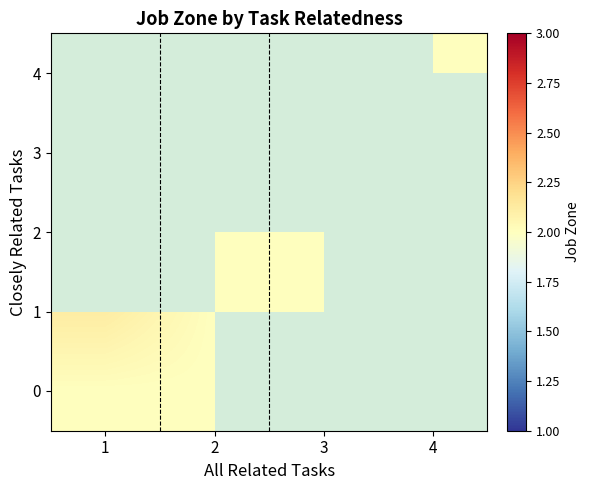

How many data points does each series have?

4